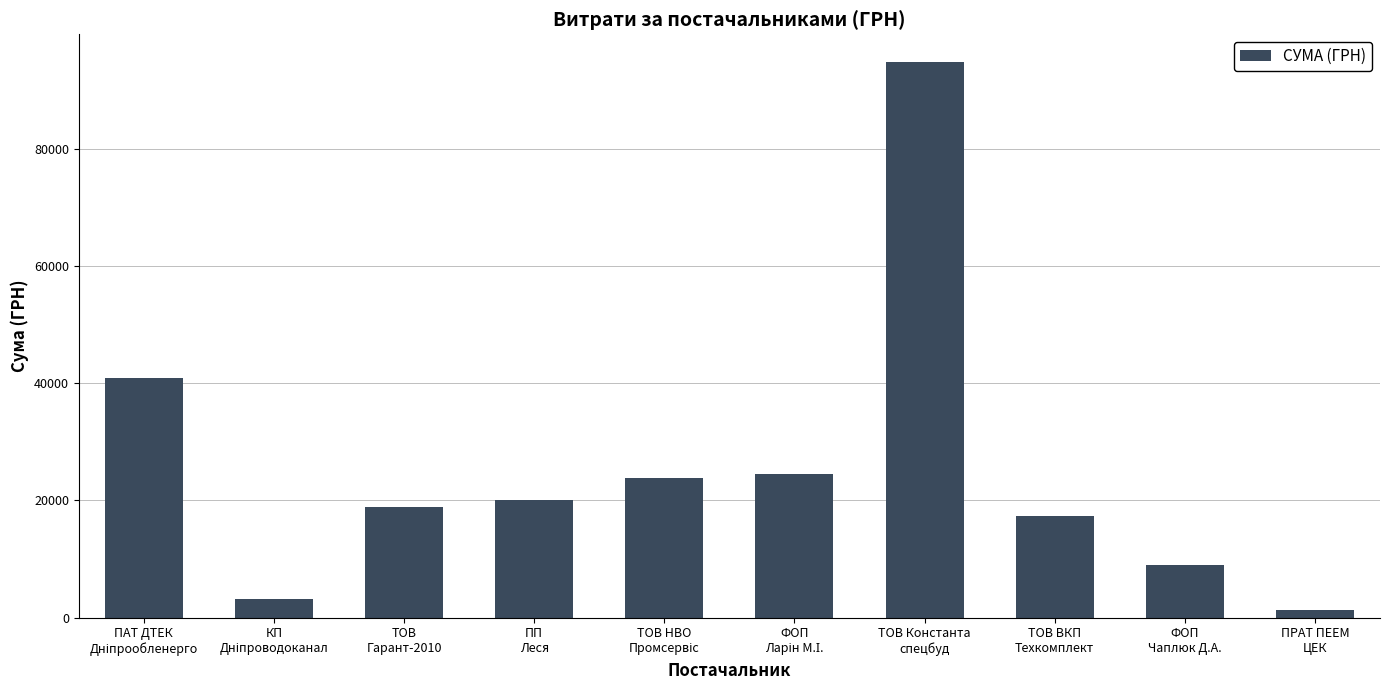

What is the maximum value shown in the chart?

94929.9